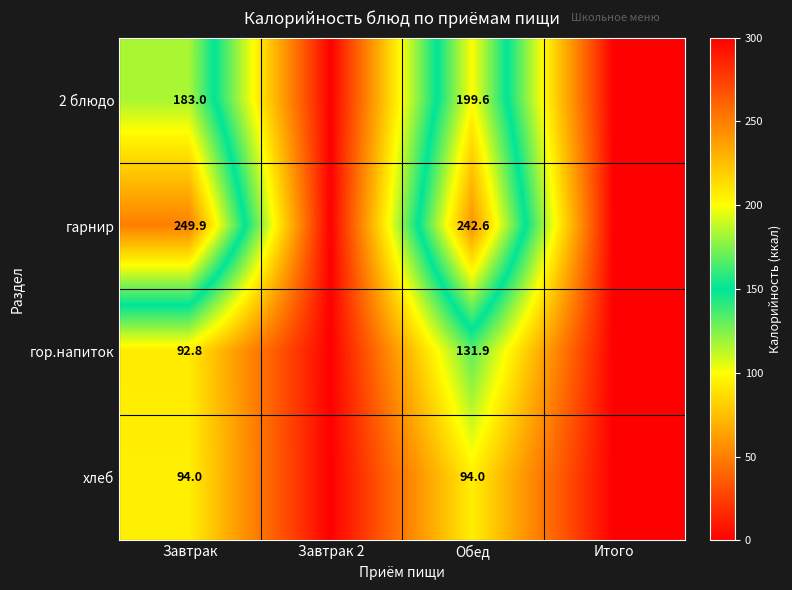

The гор.напиток series shows 26.2 at Завтрак. True or false?

False